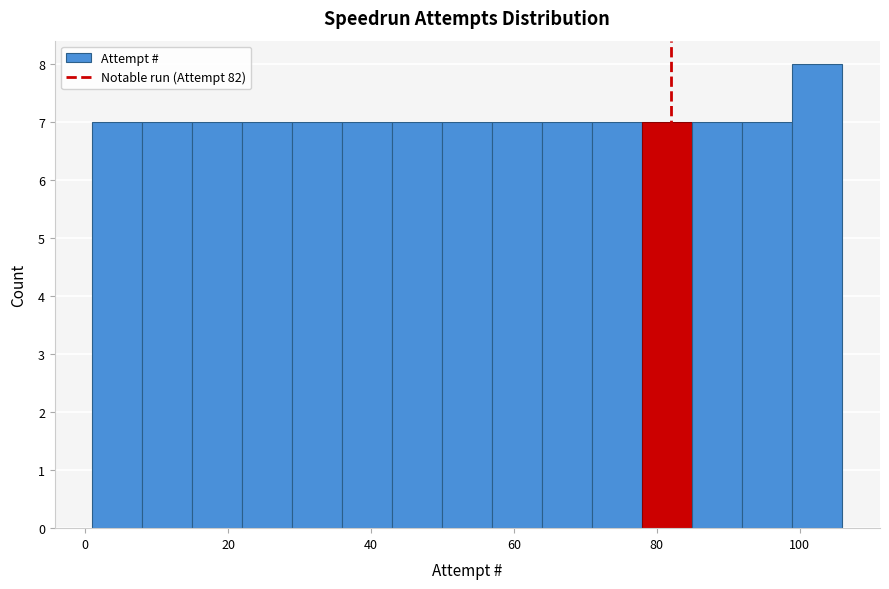

Around what value on the x-axis is the tallest bar? Give the approximate position of its centre, as read against the axis.

102